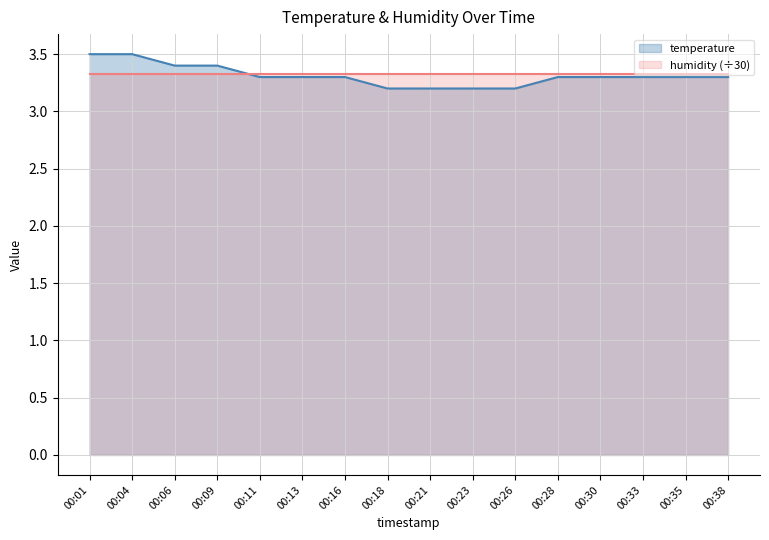

What is the value of the 16th point from the left?

3.3